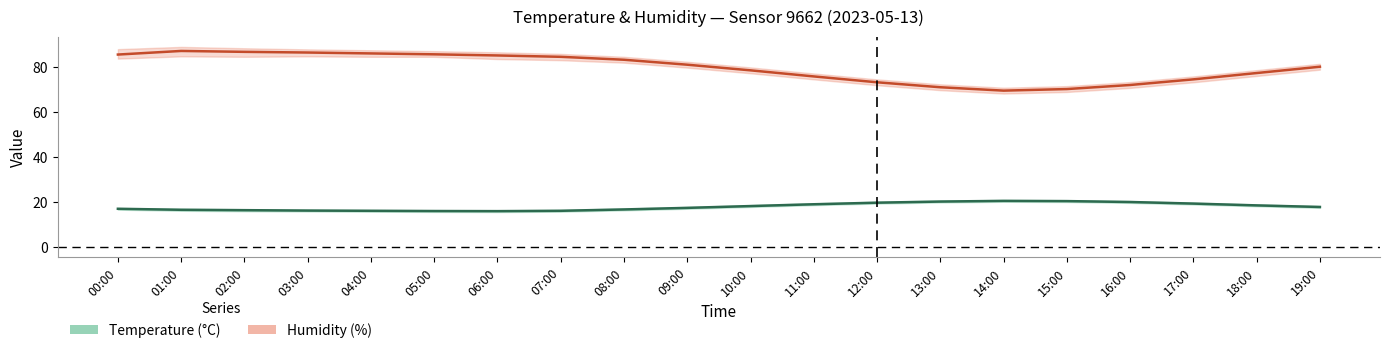

True or false: Humidity has more than 0 interior local peaks.

True